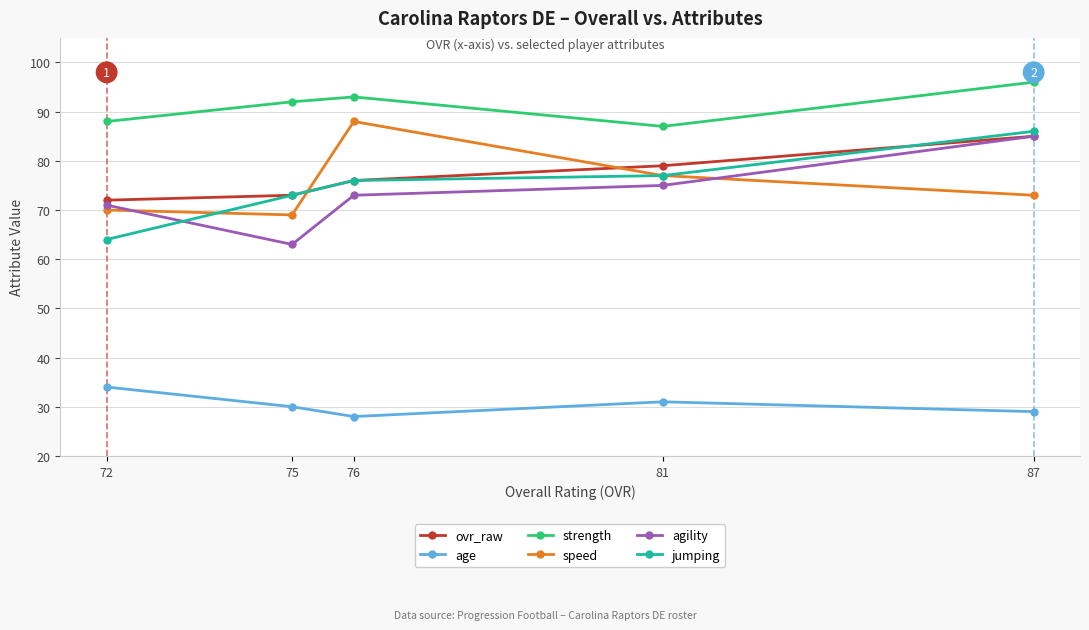

True or false: age and jumping cross at least once.

False